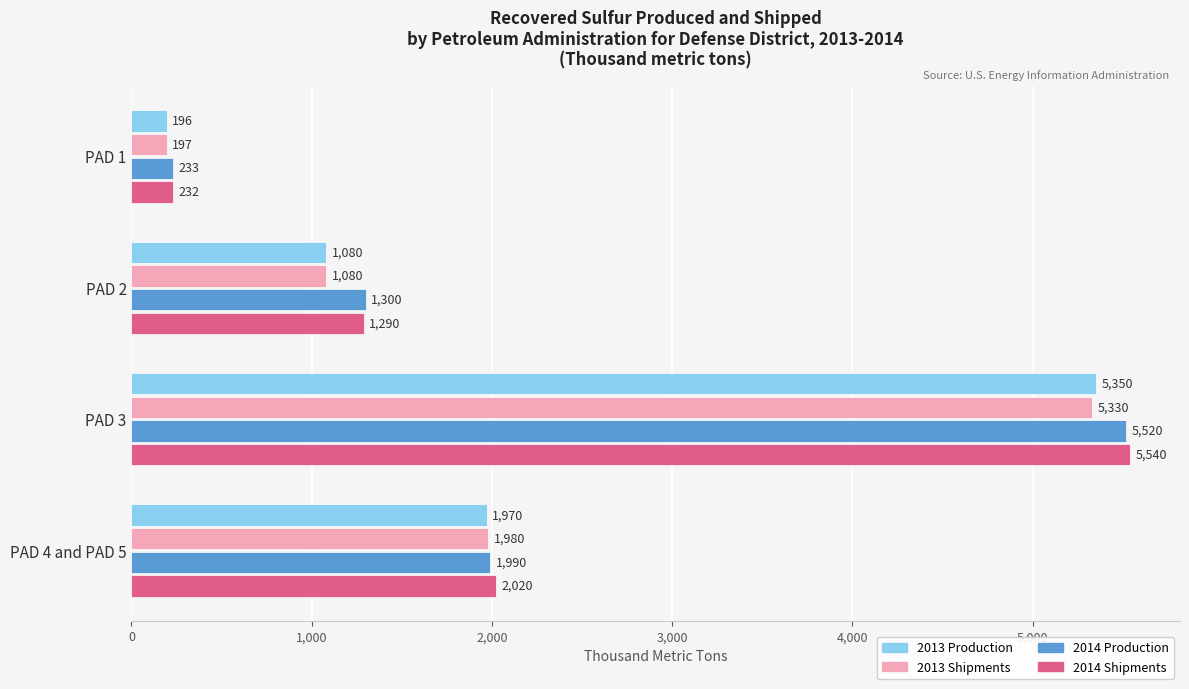

The value of 2014 Shipments at PAD 2 is 303. True or false?

False